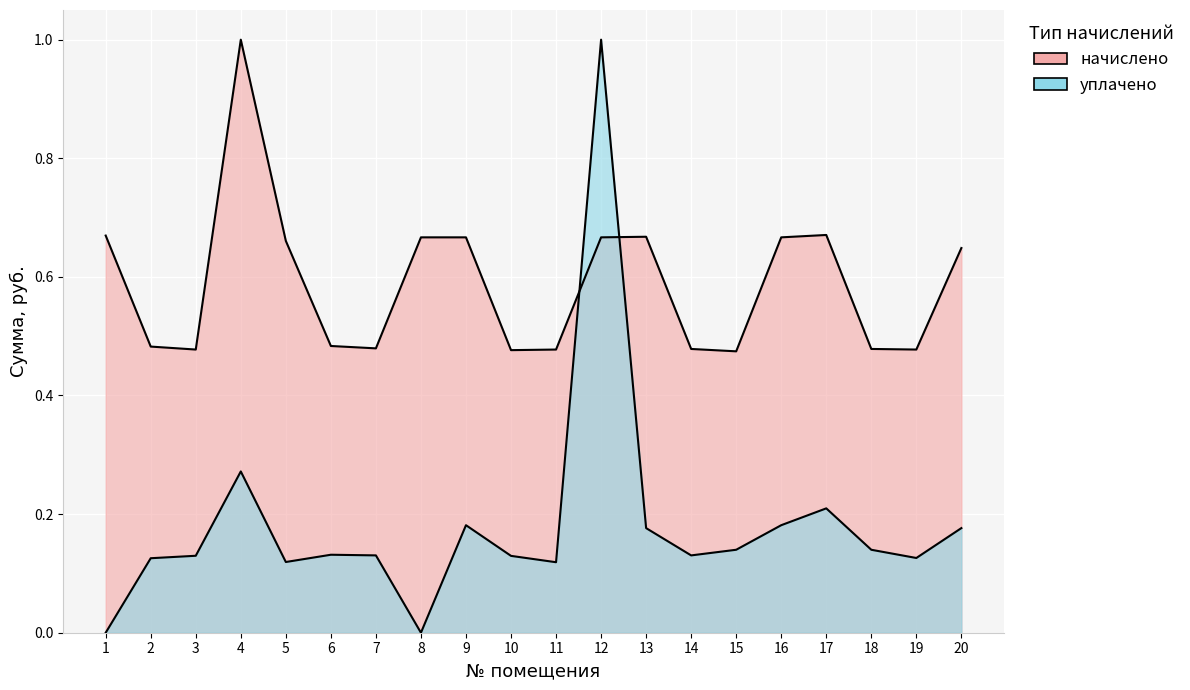

How many interior local valleys does the начислено series have?

5